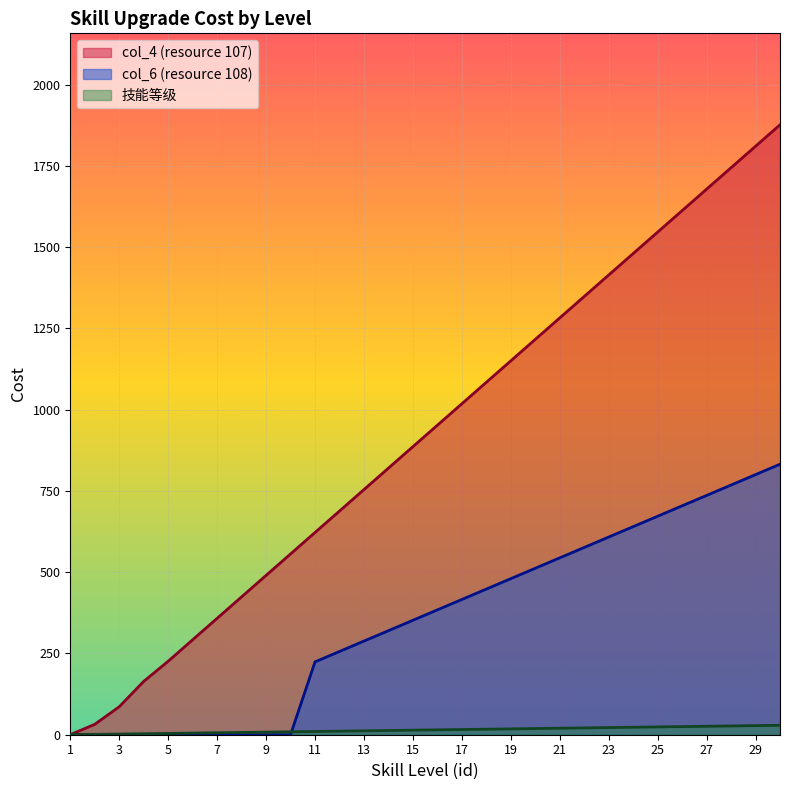

True or false: col_6 (resource 108) and col_4 (resource 107) intersect in this chart.

False